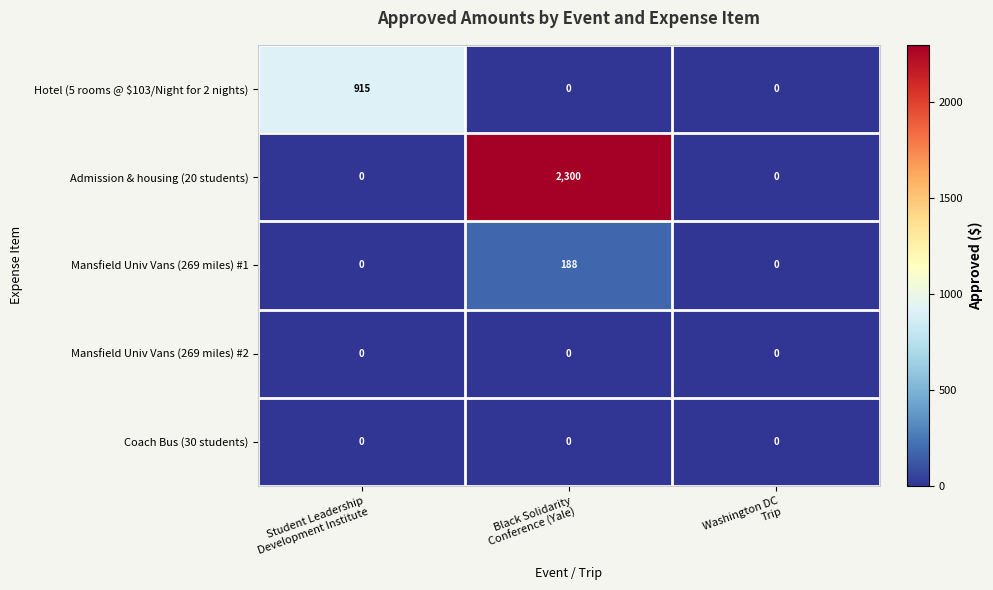

Which series changed the most between Student Leadership
Development Institute and Washington DC
Trip?

Hotel (5 rooms @ $103/Night for 2 nights)